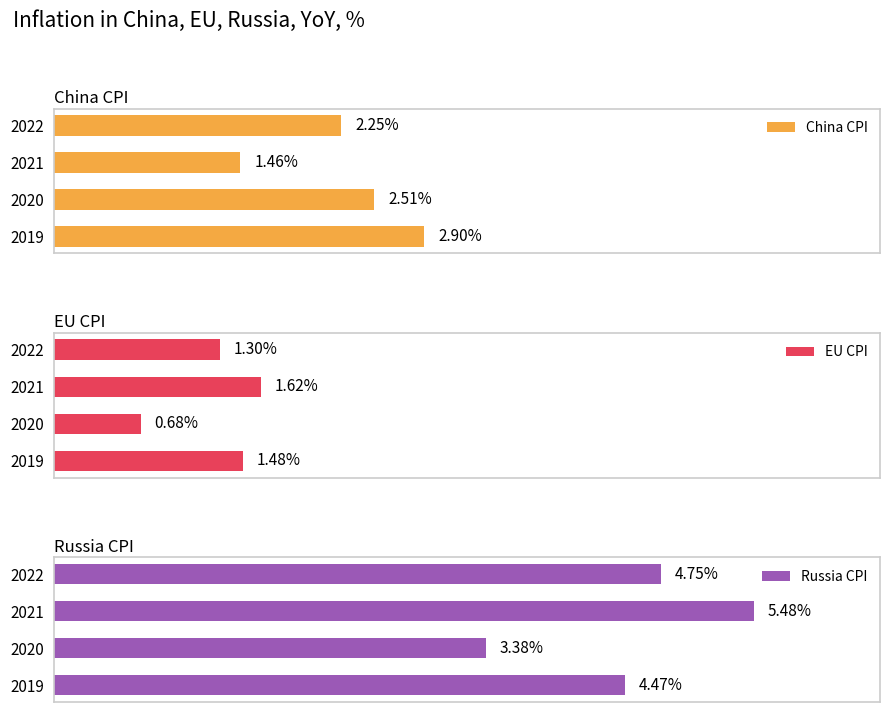

Rank the categories by China CPI value from lowest to highest.

2021, 2022, 2020, 2019